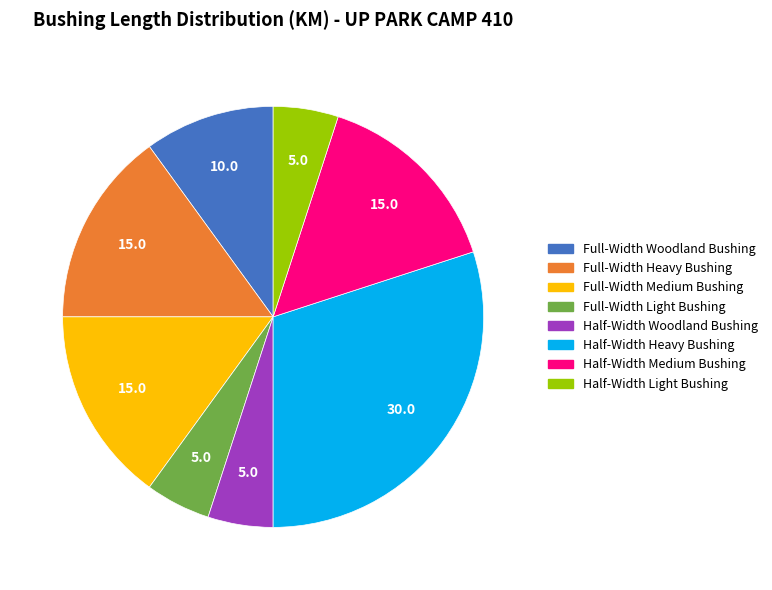

What is the largest slice in the pie chart?

Half-Width Heavy Bushing